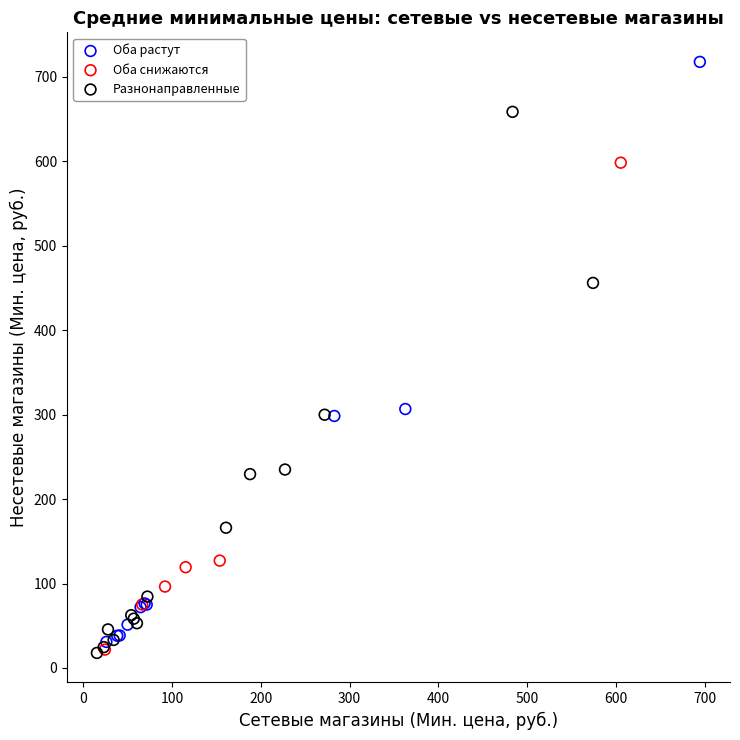

Which series reaches the maximum Y coordinate?

Оба растут